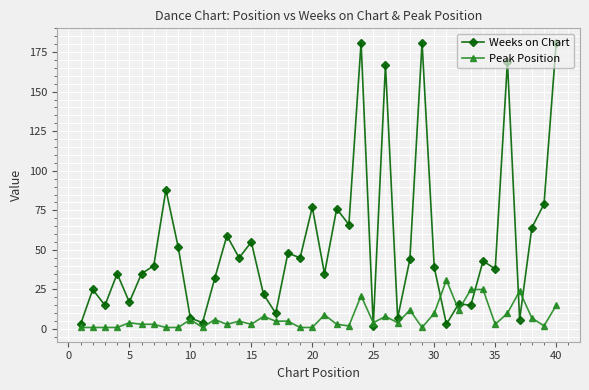

List the series in order of their peak value, lowest first.

Peak Position, Weeks on Chart